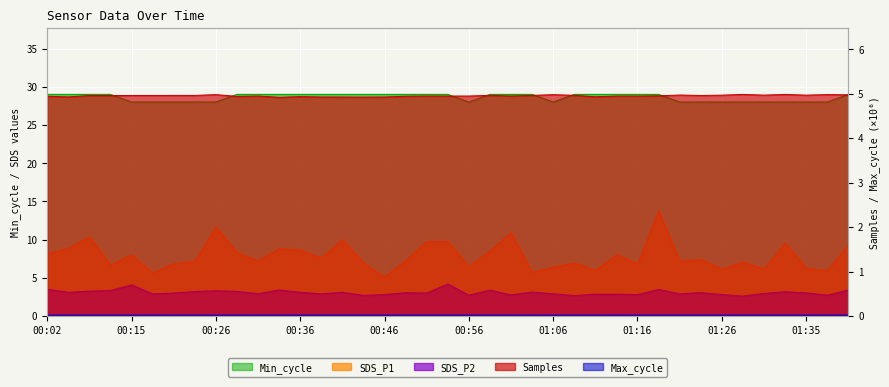

Reading left to right, what are all the values shown in this chart?

SDS_P1: 8.2	8.8	10.3	6.7	8.0	5.6	6.8	7.2	11.7	8.3	7.2	8.8	8.6	7.5	10.0	7.0	5.1	7.2	9.7	9.8	6.5	8.5	10.9	5.7	6.4	7.0	6.0	8.0	6.8	13.8	7.2	7.4	6.1	7.0	6.2	9.6	6.2	5.9	9.3
SDS_P2: 3.5	3.1	3.2	3.3	4.1	2.9	3.0	3.2	3.3	3.2	2.9	3.4	3.1	2.9	3.1	2.7	2.8	3.0	3.0	4.2	2.7	3.4	2.8	3.1	2.9	2.7	2.9	2.9	2.8	3.5	2.9	3.0	2.8	2.6	3.0	3.2	3.0	2.7	3.4
Min_cycle: 29.0	29.0	29.0	29.0	28.0	28.0	28.0	28.0	28.0	29.0	29.0	29.0	29.0	29.0	29.0	29.0	29.0	29.0	29.0	29.0	28.0	29.0	29.0	29.0	28.0	29.0	29.0	29.0	29.0	29.0	28.0	28.0	28.0	28.0	28.0	28.0	28.0	28.0	29.0
Max_cycle: 0.0	0.0	0.0	0.0	0.0	0.0	0.0	0.0	0.0	0.0	0.0	0.0	0.0	0.0	0.0	0.0	0.0	0.0	0.0	0.0	0.0	0.0	0.0	0.0	0.0	0.0	0.0	0.0	0.0	0.0	0.0	0.0	0.0	0.0	0.0	0.0	0.0	0.0	0.0
Samples: 4.9	4.9	5.0	5.0	5.0	5.0	5.0	5.0	5.0	4.9	4.9	4.9	4.9	4.9	4.9	4.9	4.9	4.9	4.9	4.9	4.9	5.0	4.9	5.0	5.0	5.0	4.9	4.9	4.9	5.0	5.0	5.0	5.0	5.0	5.0	5.0	5.0	5.0	5.0